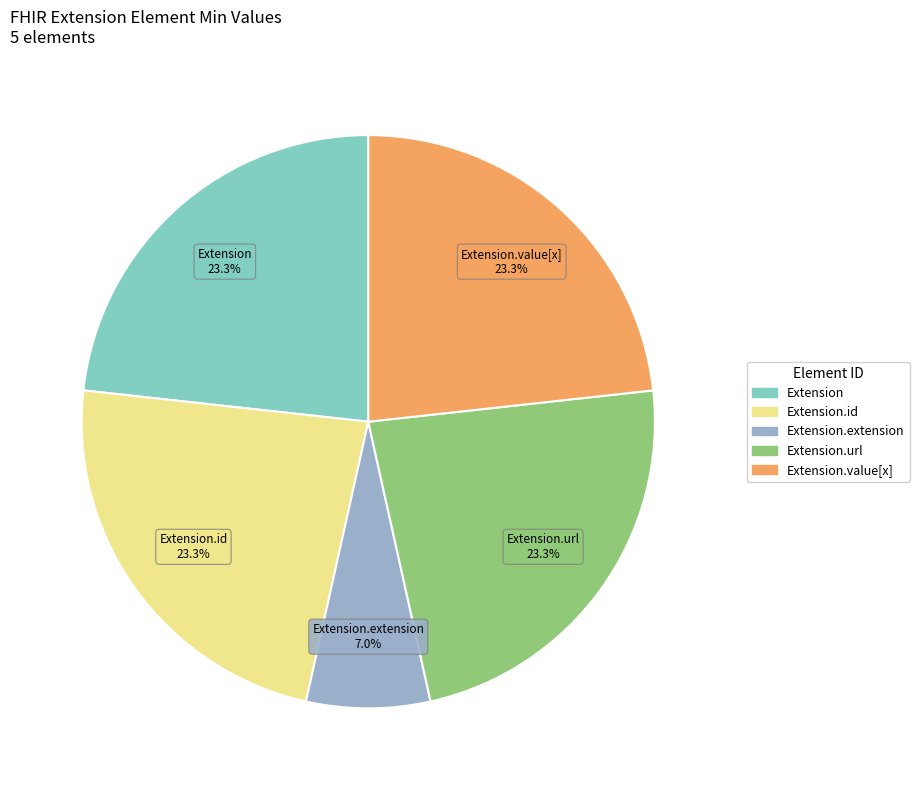

Is there any slice that represents more than half of the pie?

No